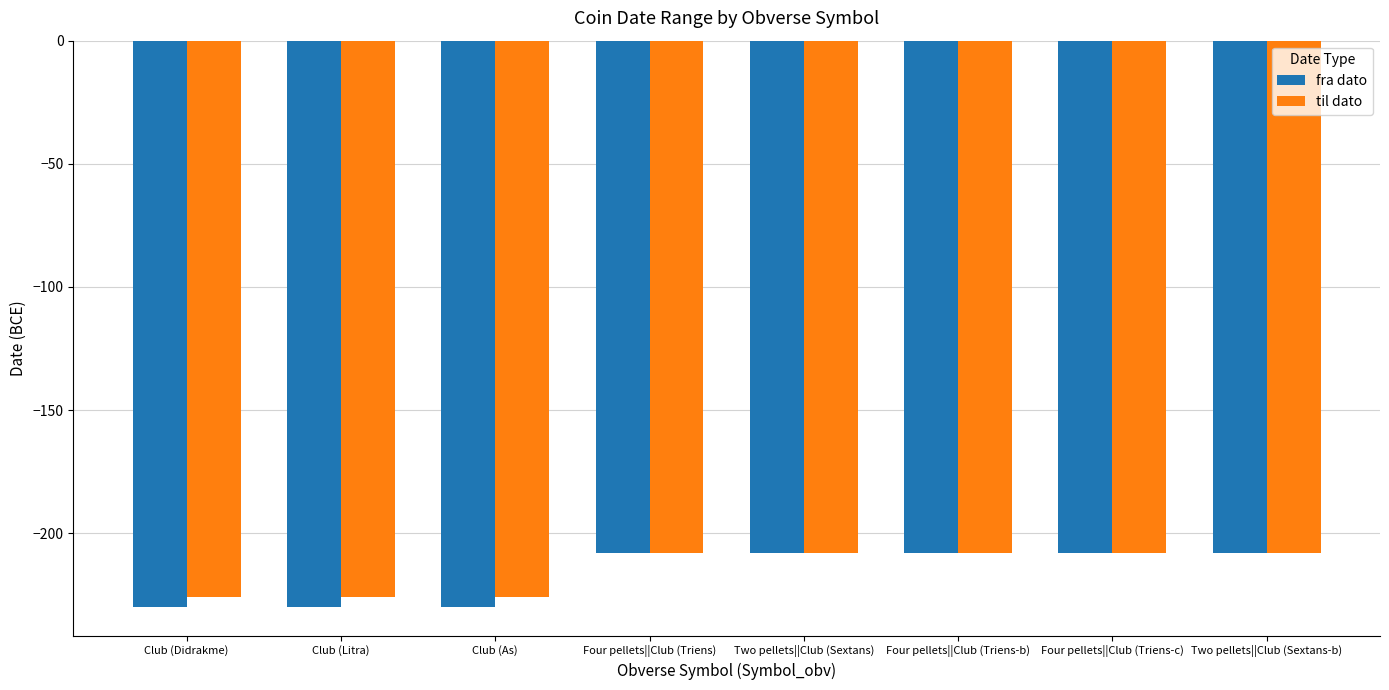

What is the difference between the second highest and second lowest values in the fra dato series?

22